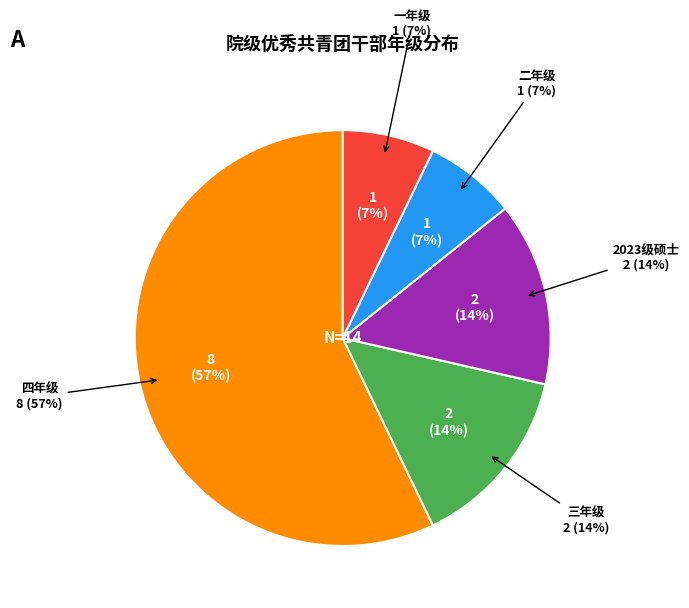

How many segments does this pie chart have?

5